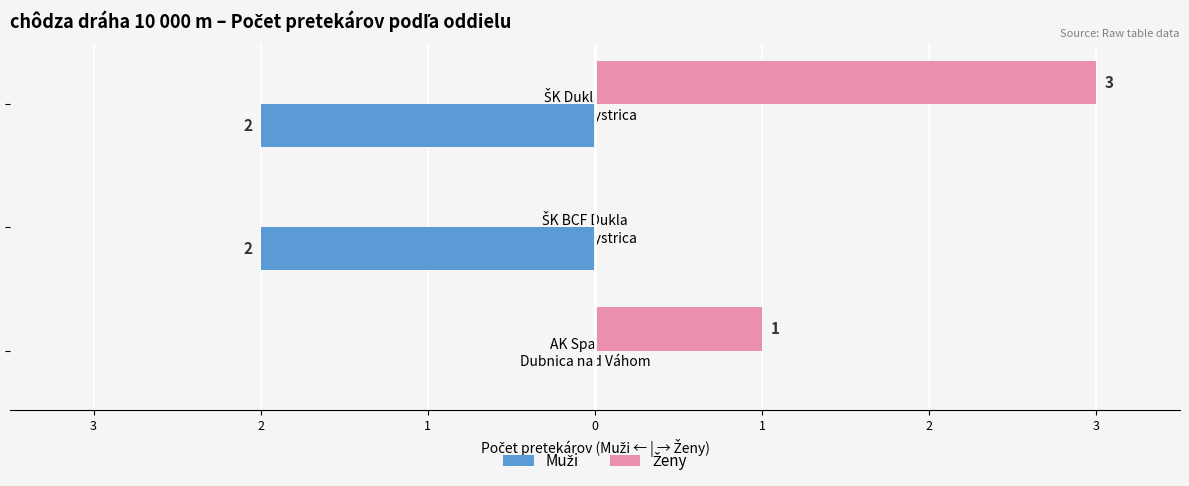

List the series in order of their peak value, lowest first.

Muži, Ženy